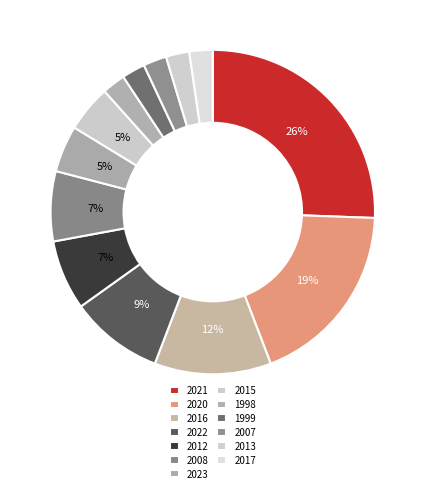

What percentage is the 1998 slice, to the nearest percent?

2%